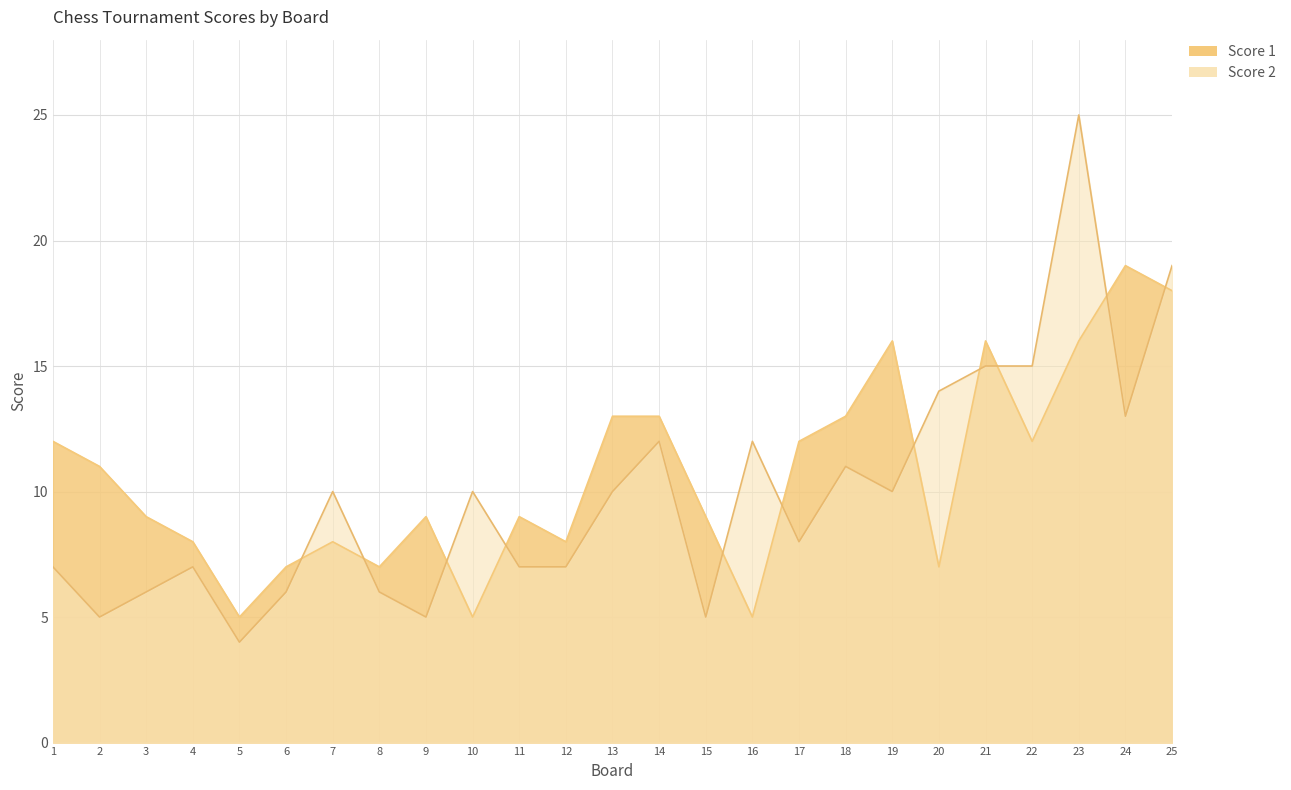

Which series ends up on top after the final intersection of Score 2 and Score 1?

Score 2